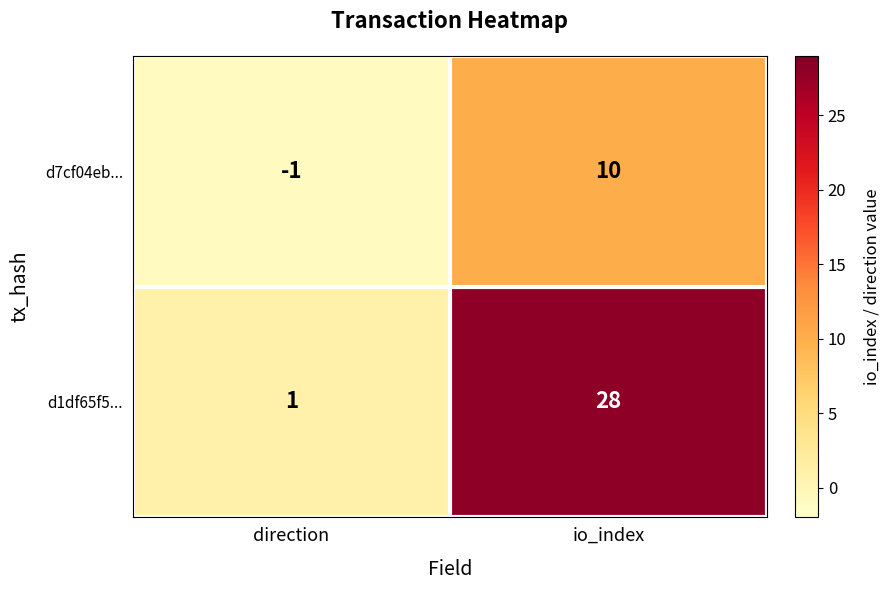

What is the maximum value shown in the chart?

28